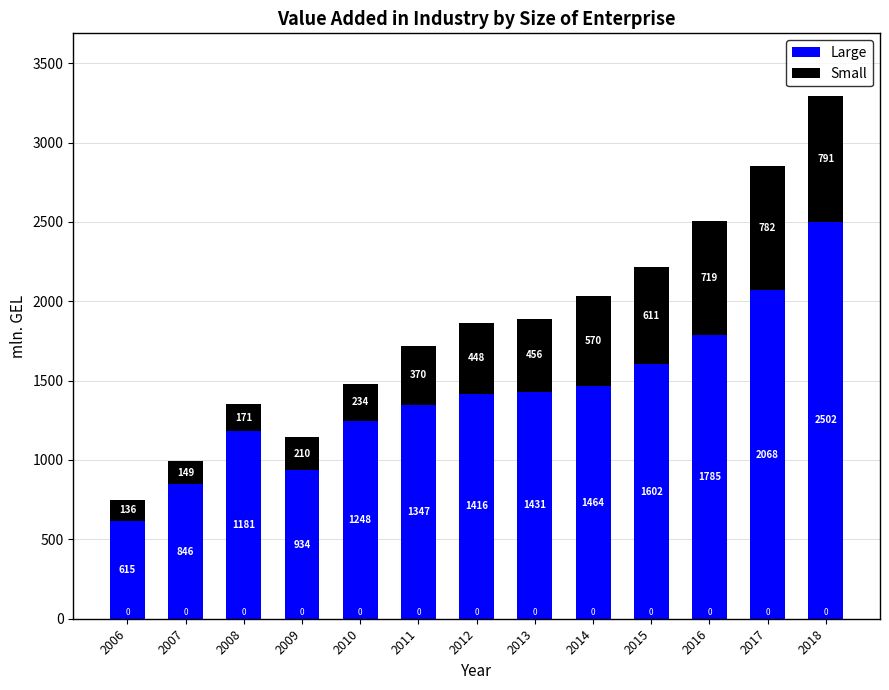

List the labels in order of Large value, largest first.

2018, 2017, 2016, 2015, 2014, 2013, 2012, 2011, 2010, 2008, 2009, 2007, 2006